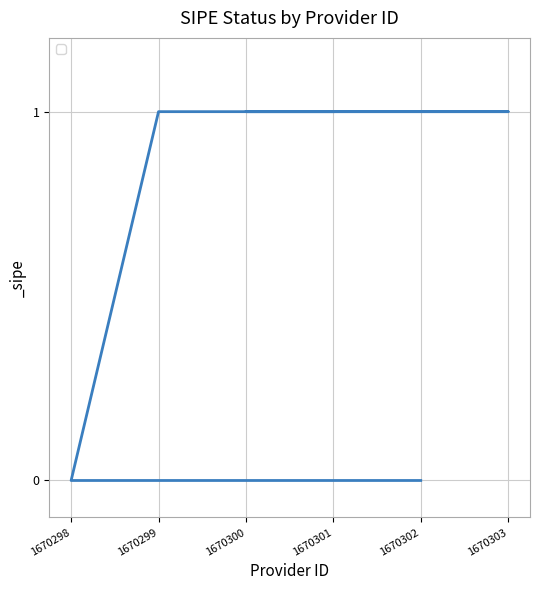

Reading left to right, list all the values displayed in this chart.

1670302=0	1670298=0	1670299=1	1670303=1	1670300=1	1670301=1